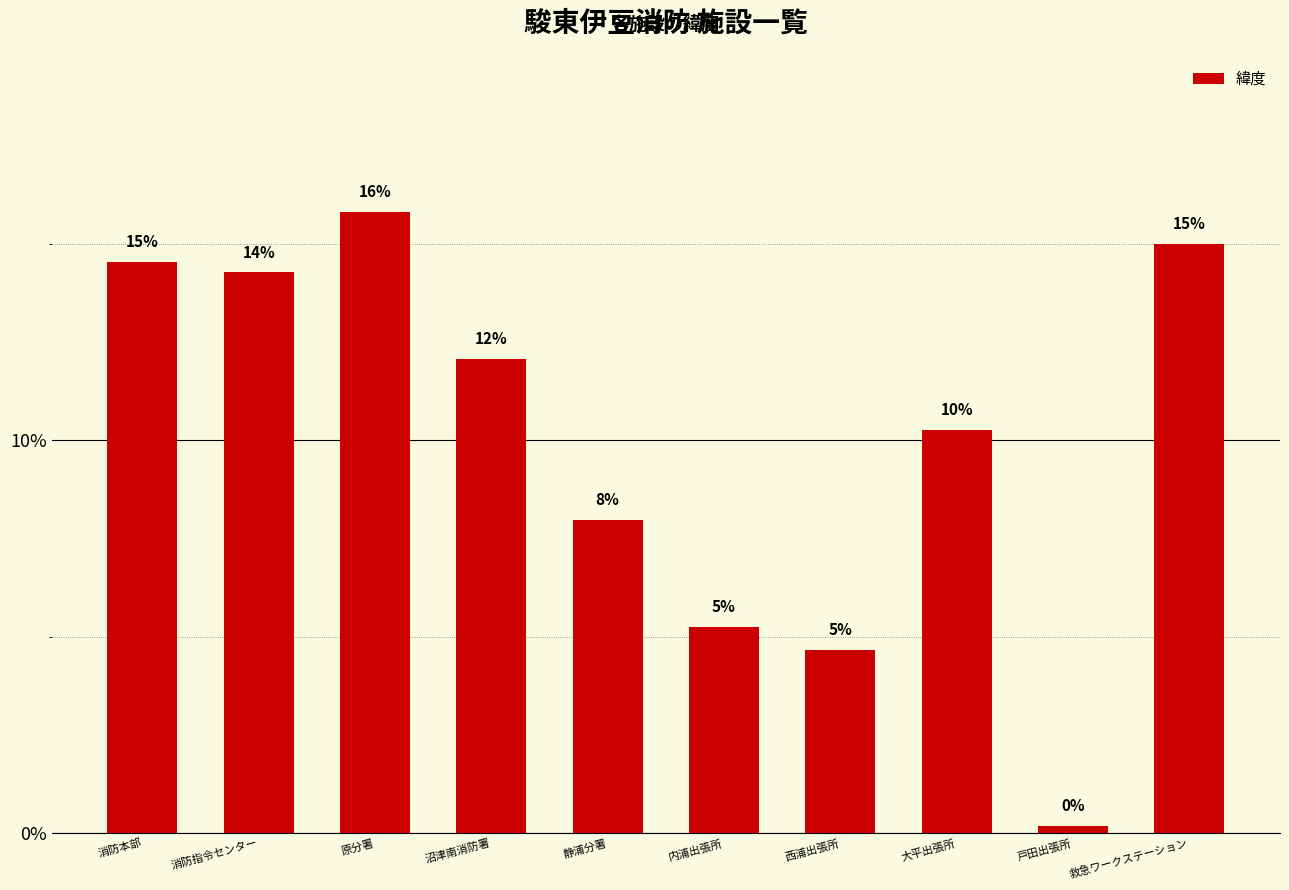

The value at 消防本部 is 9.9. True or false?

False